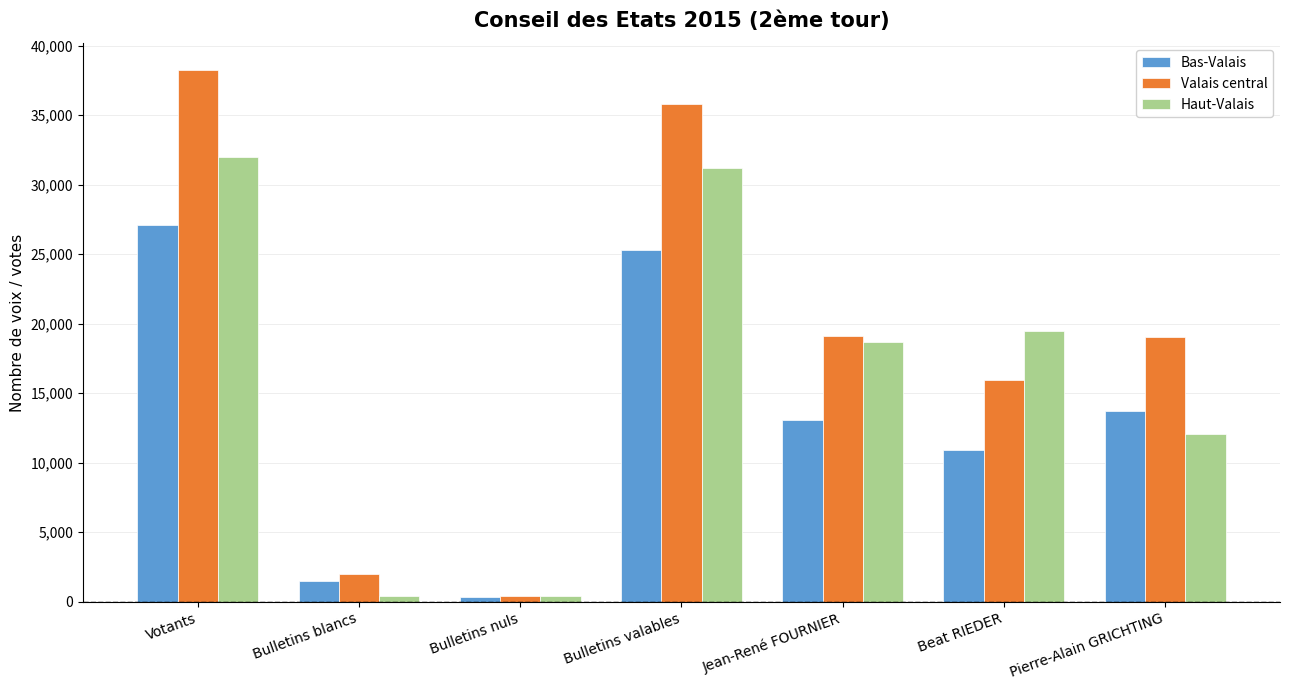

What is the sum of all Valais central values?

130658